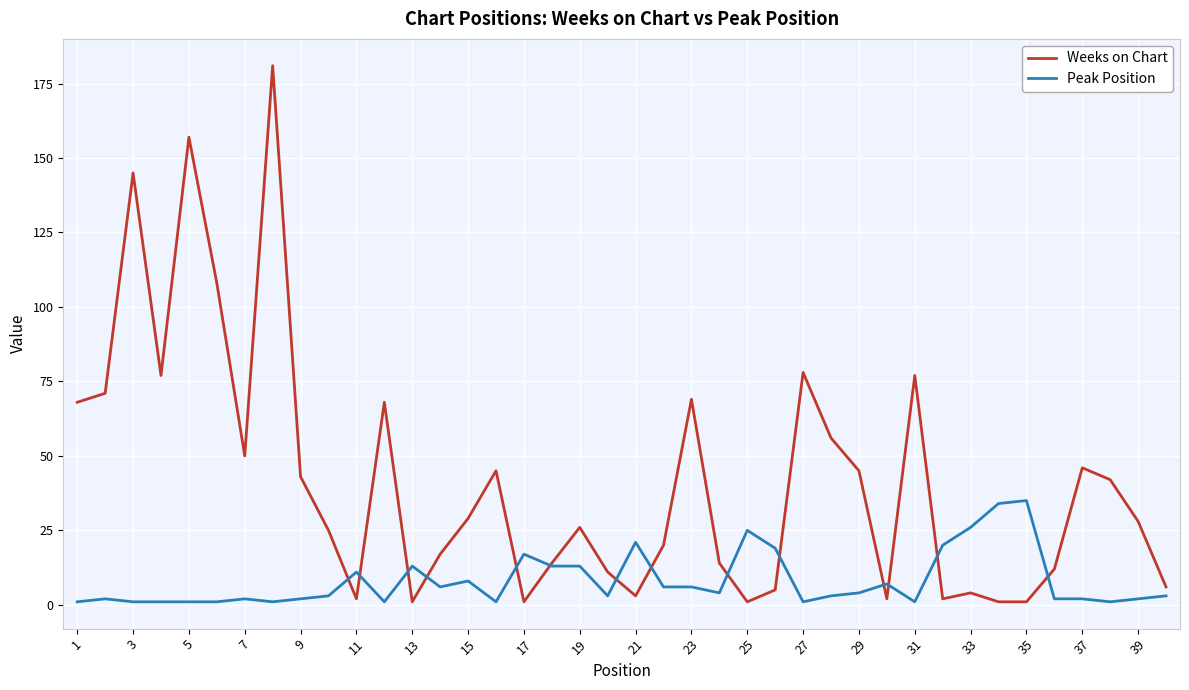

How many times do Peak Position and Weeks on Chart cross each other?

14